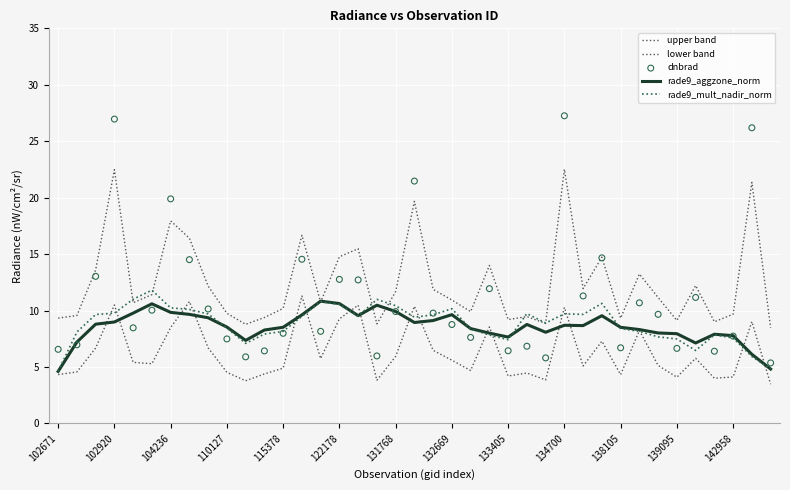

At how many categories does at least one series exceed 24?

3